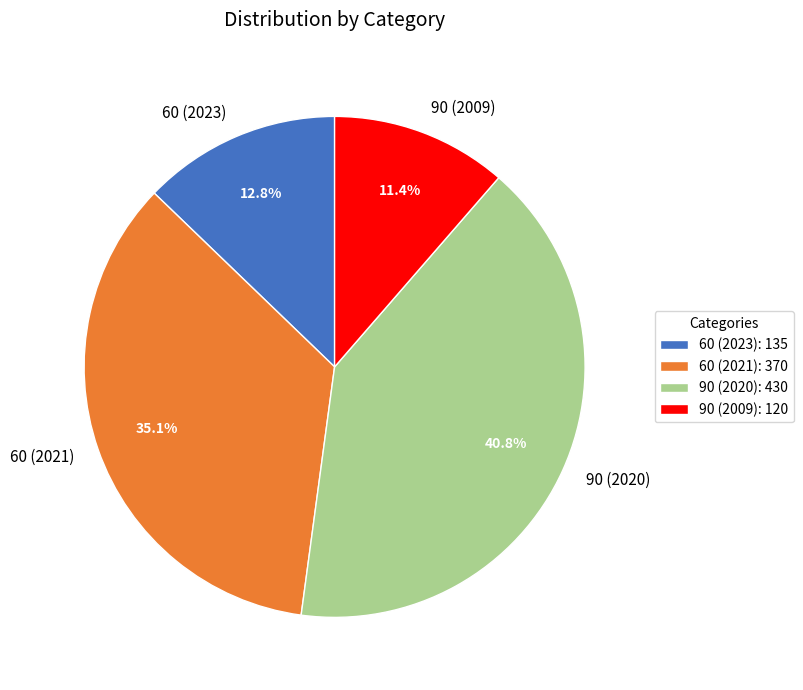

Which slice is the largest?

90 (2020)